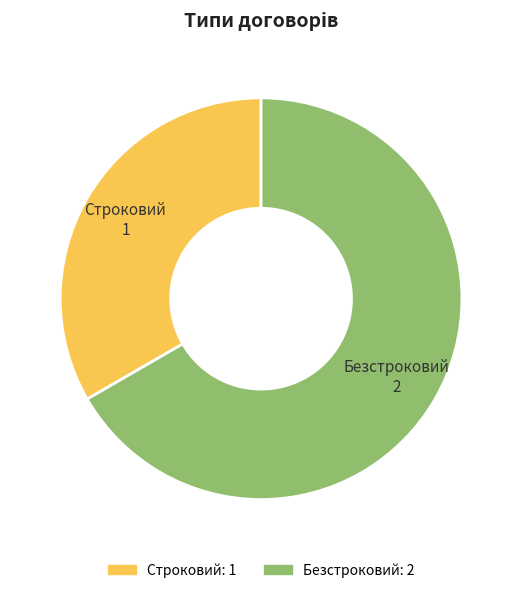

What is the largest slice in the pie chart?

Безстроковий